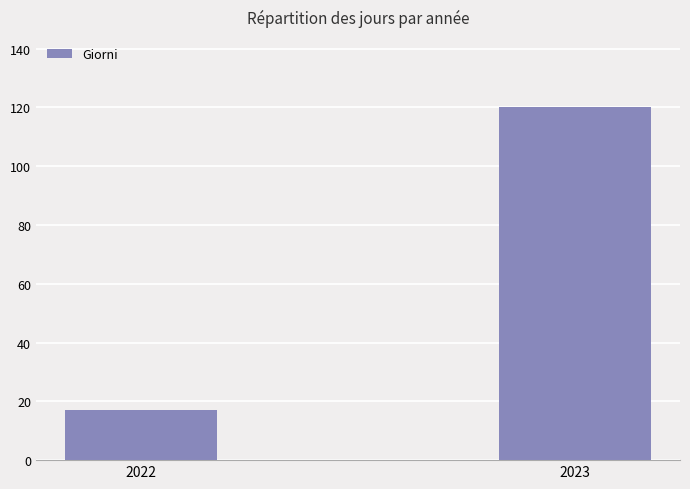

The chart shows a value of 120 at 2023. True or false?

True